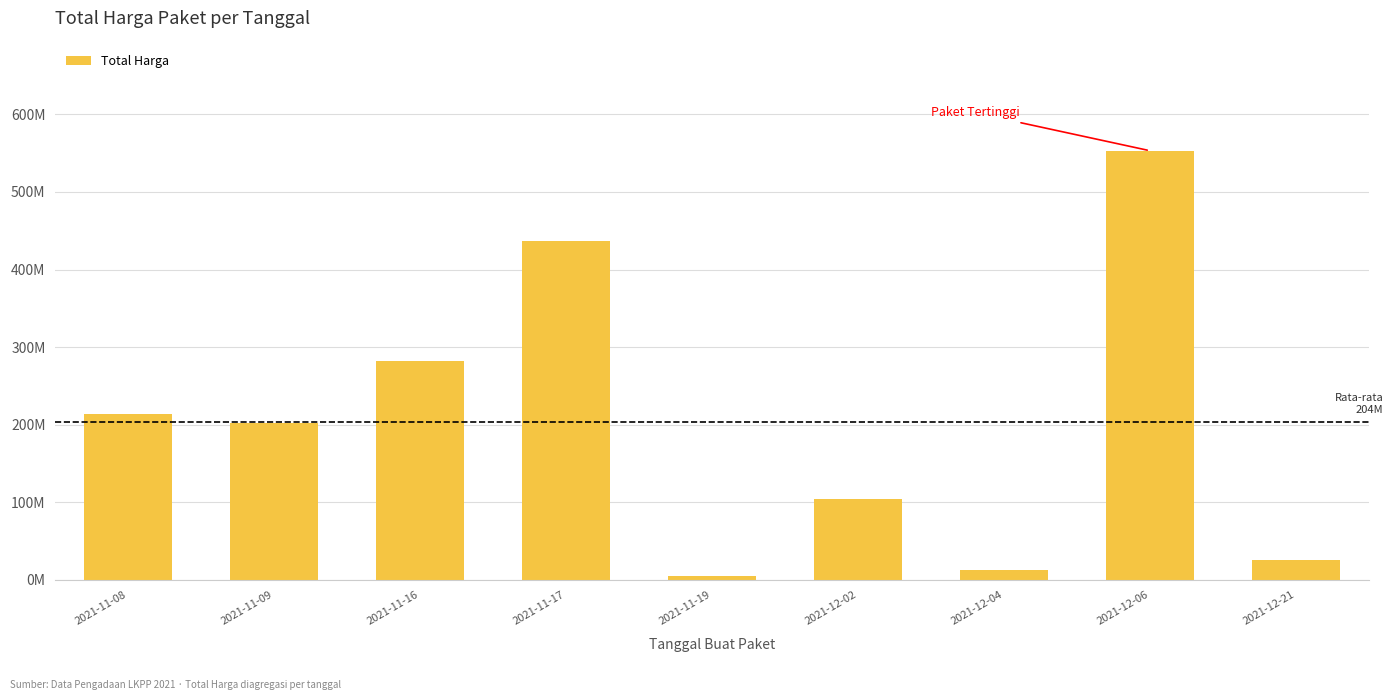

Rank the categories by value from lowest to highest.

2021-11-19, 2021-12-04, 2021-12-21, 2021-12-02, 2021-11-09, 2021-11-08, 2021-11-16, 2021-11-17, 2021-12-06